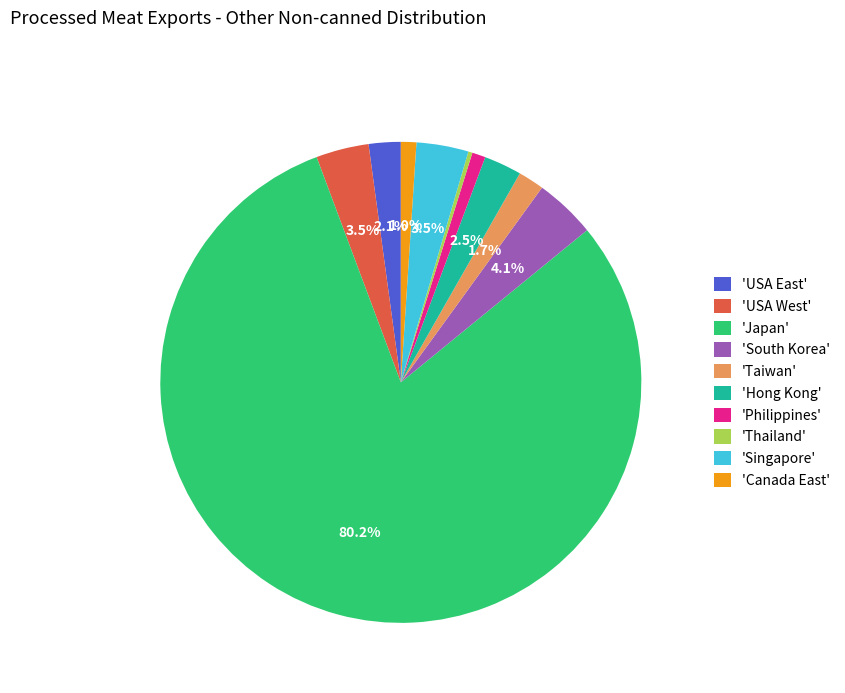

What is the majority slice?

'Japan'